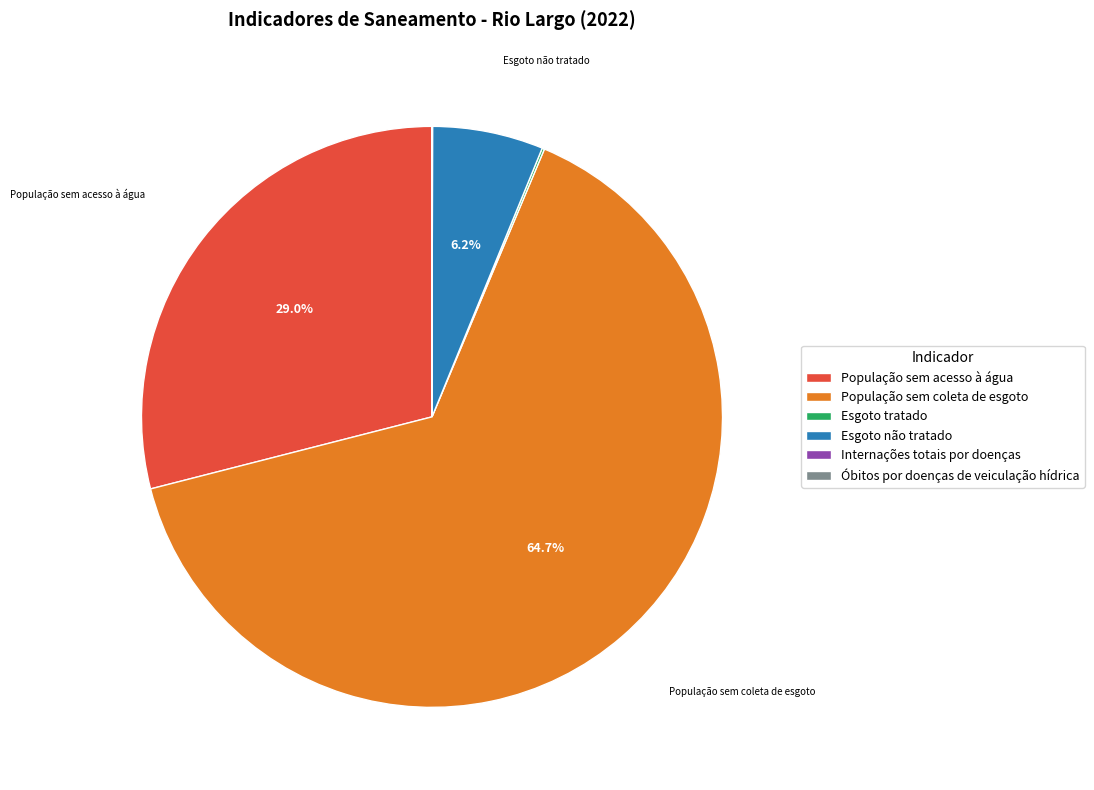

Do Esgoto não tratado and População sem coleta de esgoto together represent more than half of the pie?

Yes